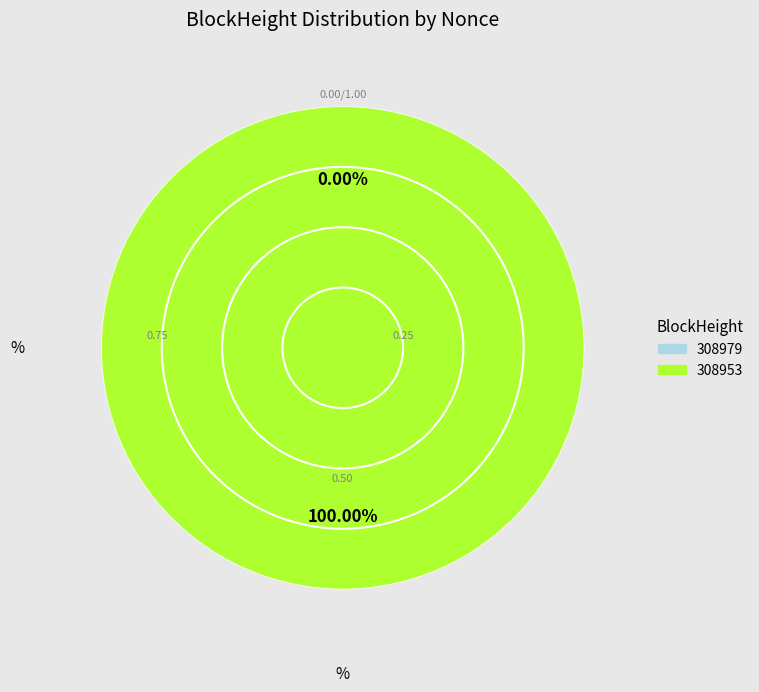

To the nearest percent, what is the combined percentage of 308953 and 308979?

100%